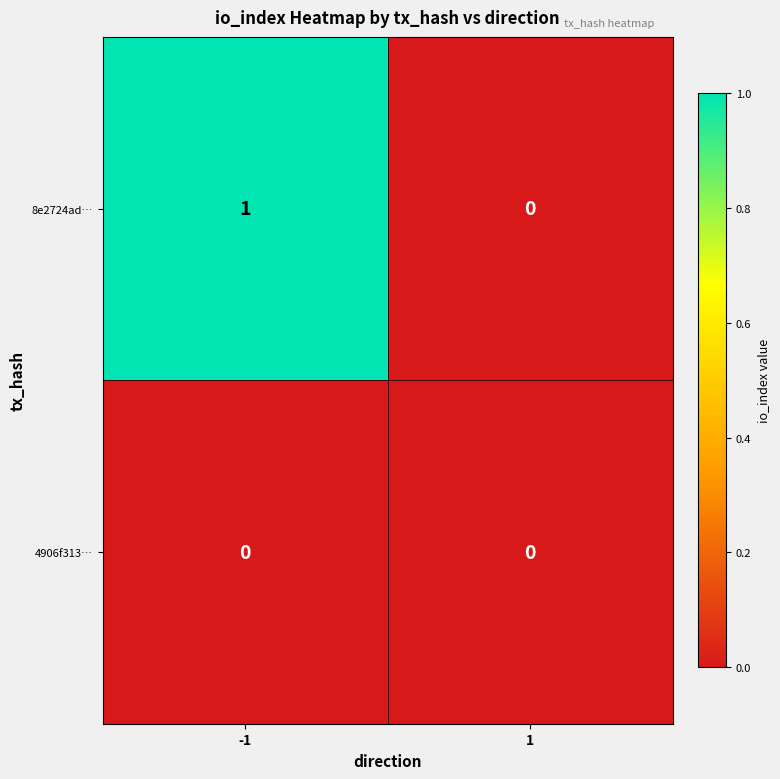

The value of 8e2724ad… at -1 is 2. True or false?

False